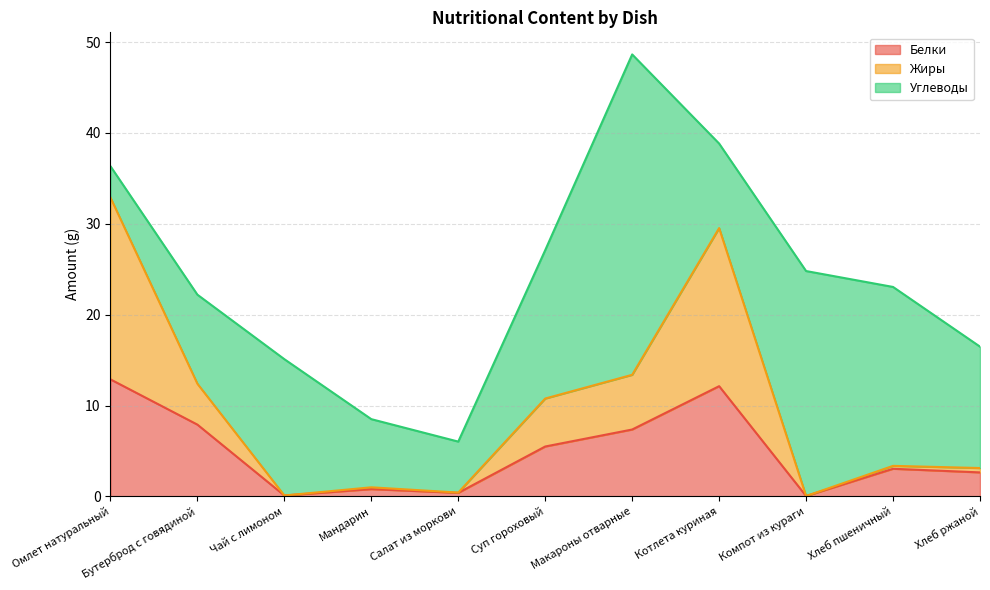

At which category is the sum across all series the highest?

Макароны отварные